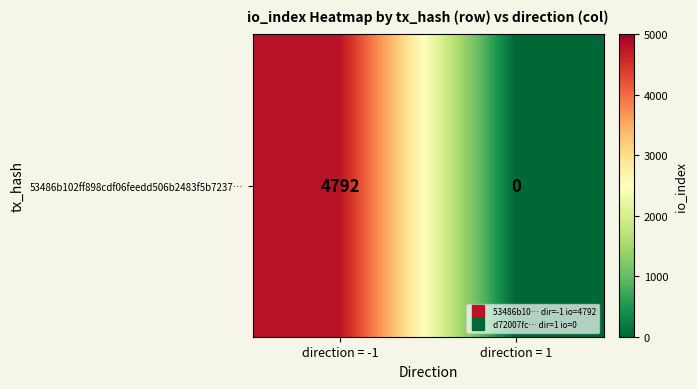

List the labels in order of value, largest first.

direction = -1, direction = 1